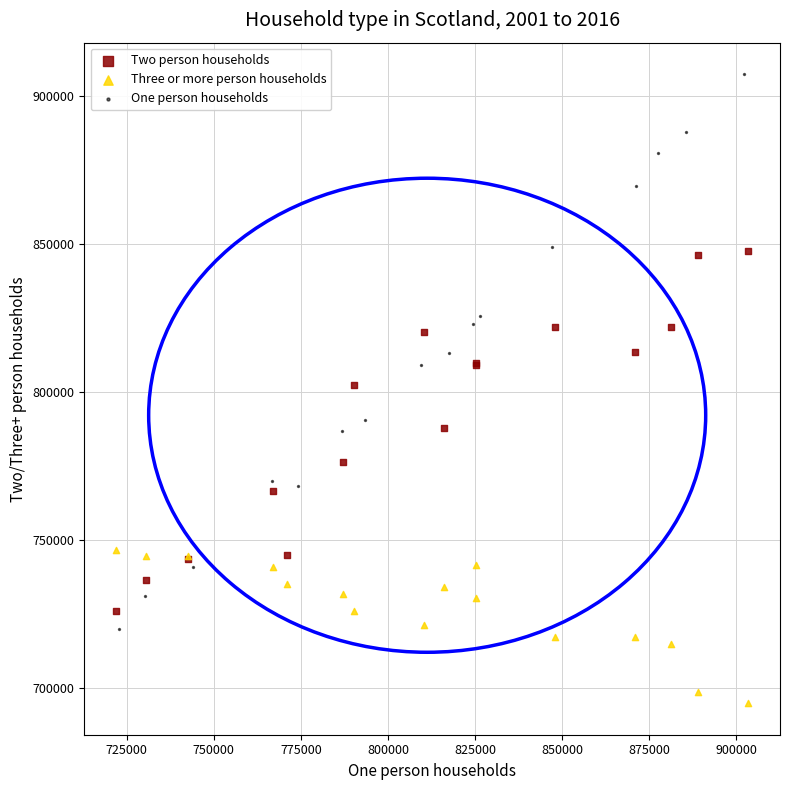

What are all the series names shown in the legend?

Two person households, Three or more person households, One person households